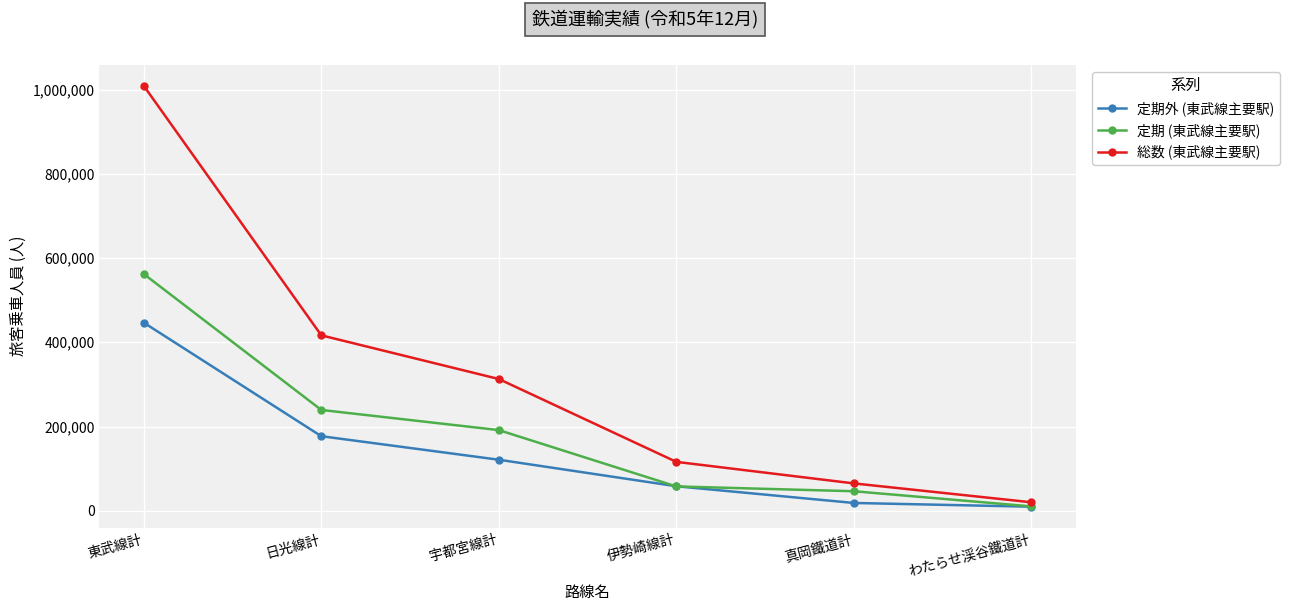

Reading right to left, transcribe all the data shown in this chart.

定期外 (東武線主要駅): わたらせ渓谷鐵道計=9768	真岡鐵道計=18619	伊勢崎線計=58300	宇都宮線計=121256	日光線計=177104	東武線計=446614
定期 (東武線主要駅): わたらせ渓谷鐵道計=10478	真岡鐵道計=46456	伊勢崎線計=57870	宇都宮線計=191580	日光線計=239400	東武線計=562080
総数 (東武線主要駅): わたらせ渓谷鐵道計=20246	真岡鐵道計=65075	伊勢崎線計=116170	宇都宮線計=312836	日光線計=416504	東武線計=1008694